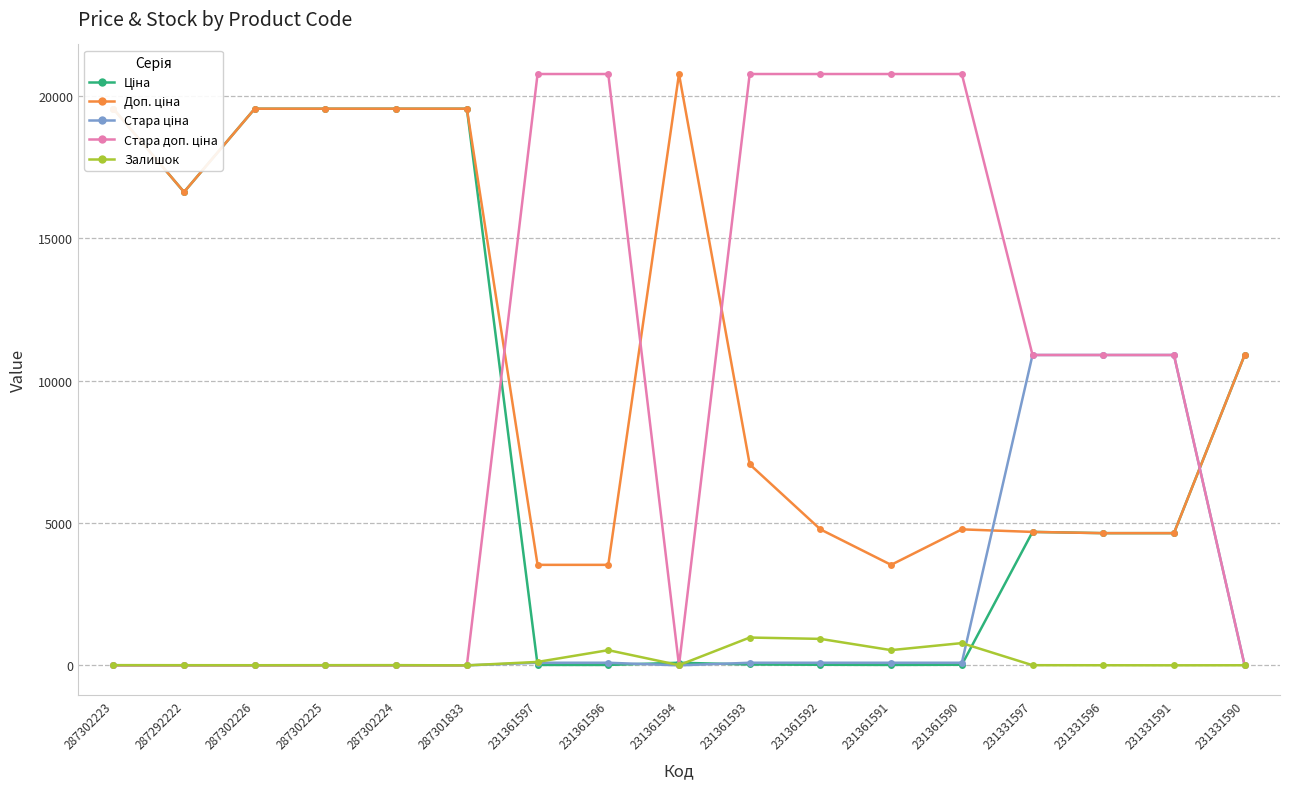

In Залишок, how many points are lower than both neighbors (excluding endpoints)?

5